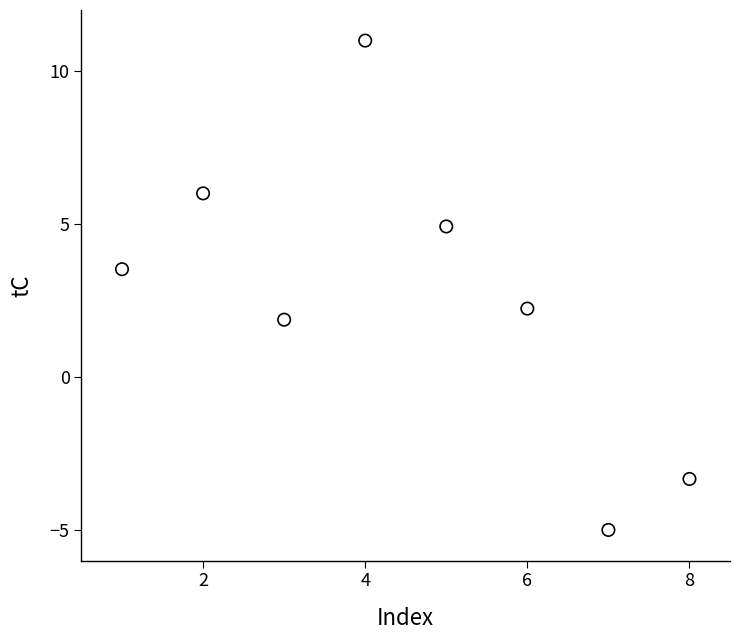

What is the range of Y values (max minus min)?

16.0